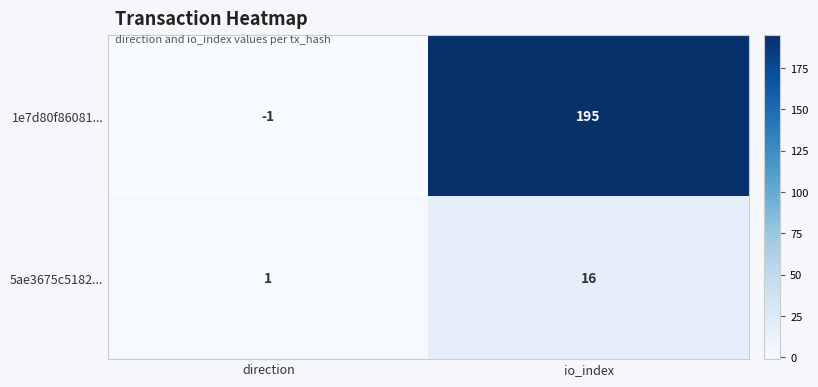

At direction, list the series in order from smallest to largest.

1e7d80f86081..., 5ae3675c5182...